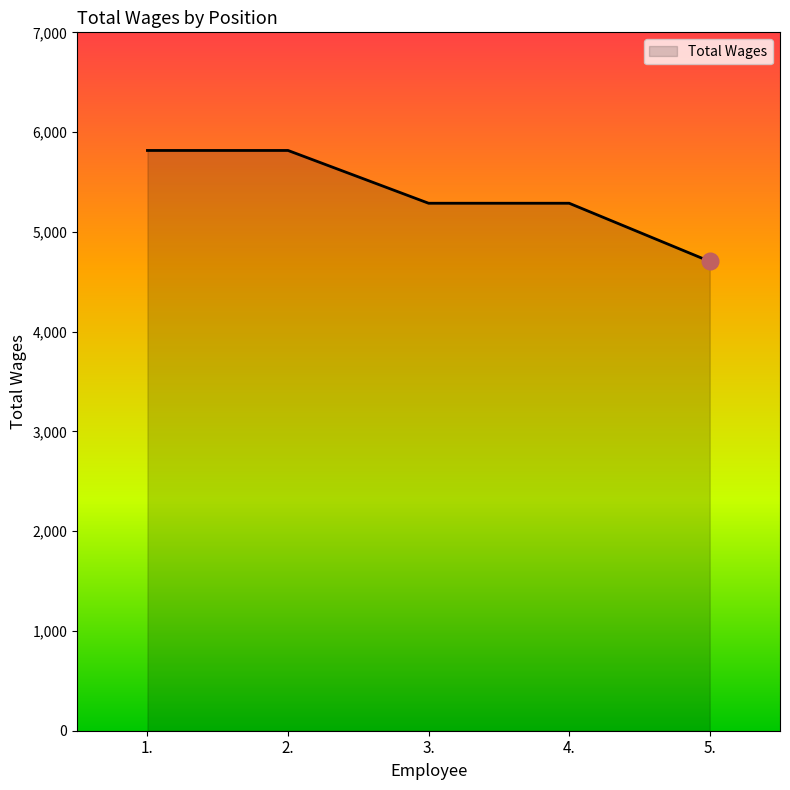

What is the change in value from 1. to 4.?

-529